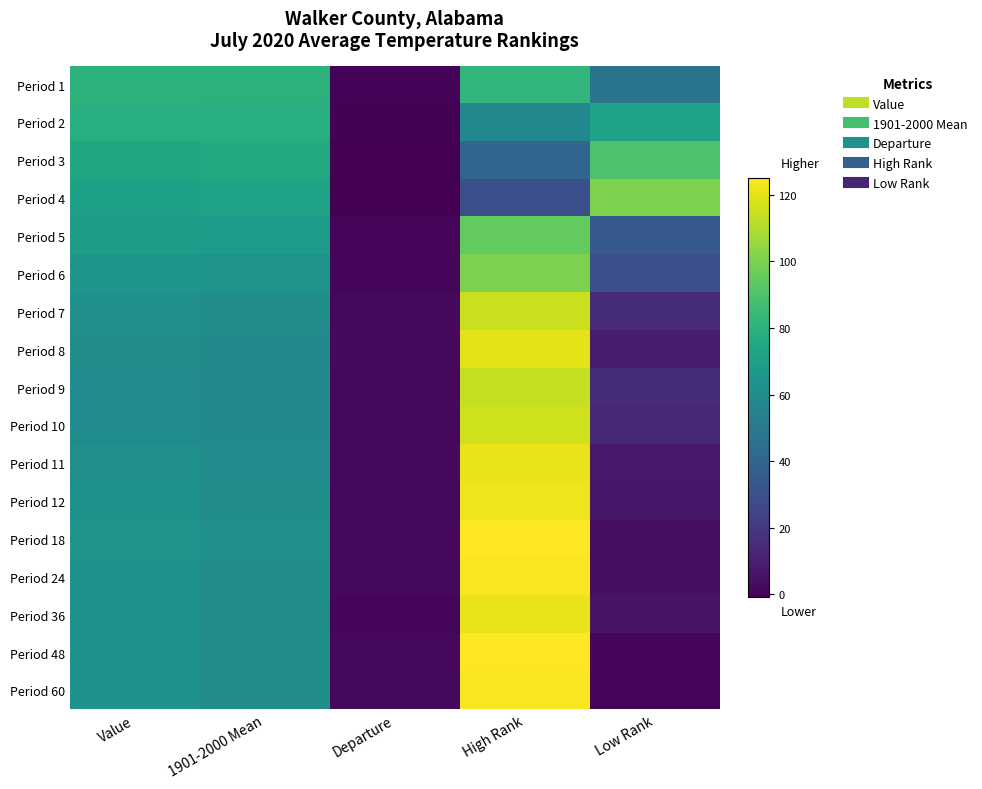

How many series are shown in this chart?

17